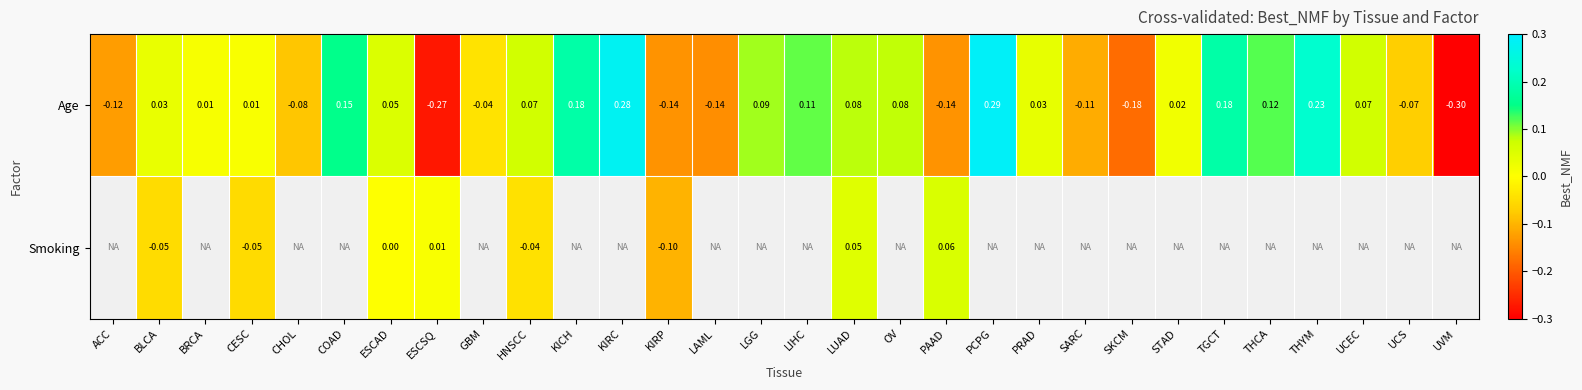

Read the Age value at CHOL.

-0.1